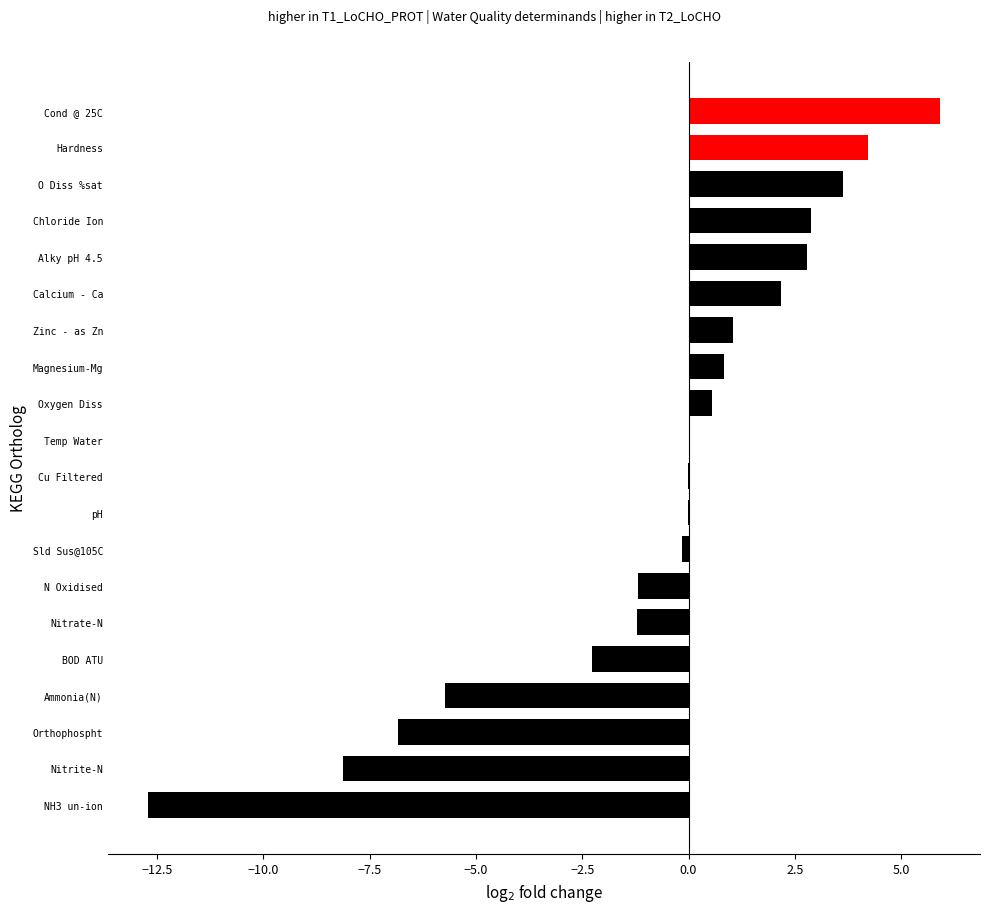

The value at Orthophospht is -2.9. True or false?

False